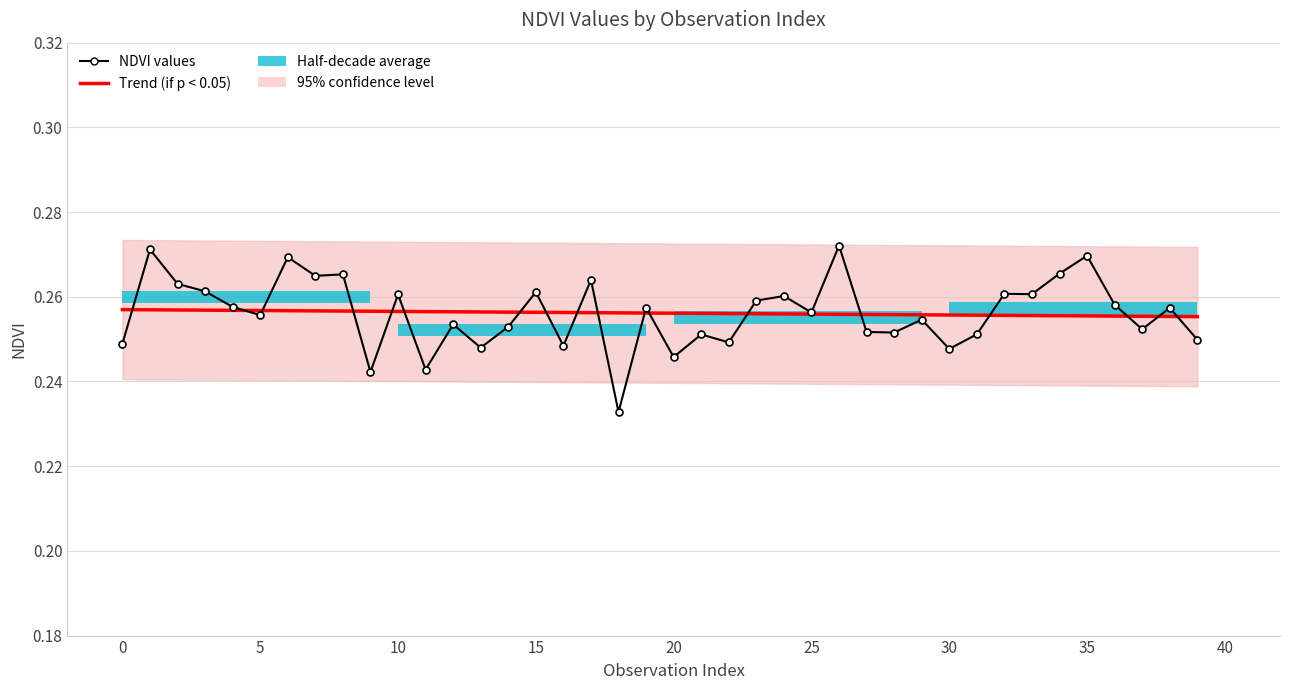

Is the value of Trend (if p < 0.05) at 30 greater than the value of NDVI values at −5?

Yes